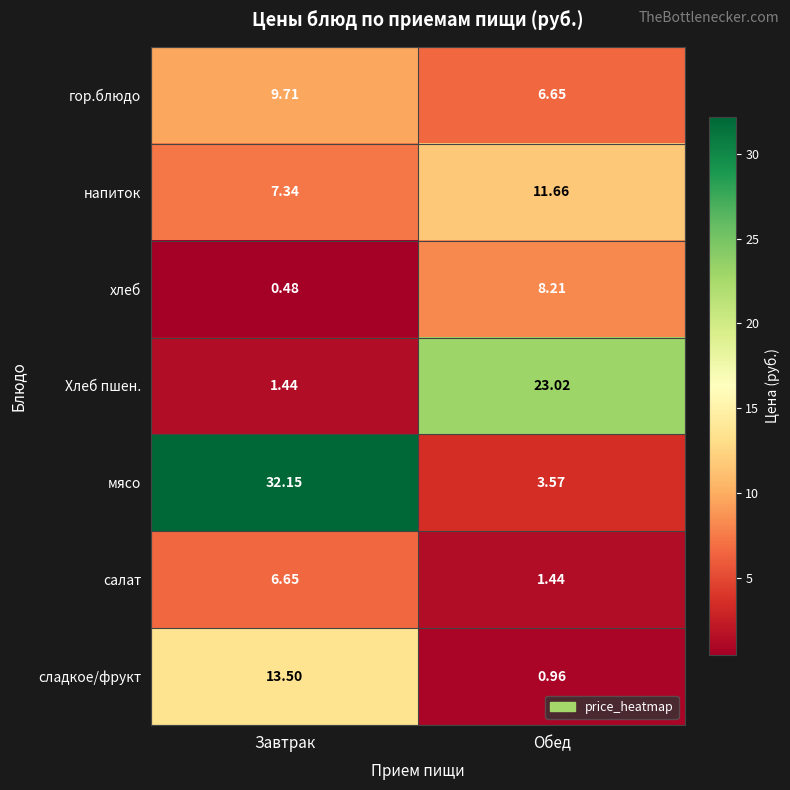

Which series has the largest range (max minus min)?

мясо